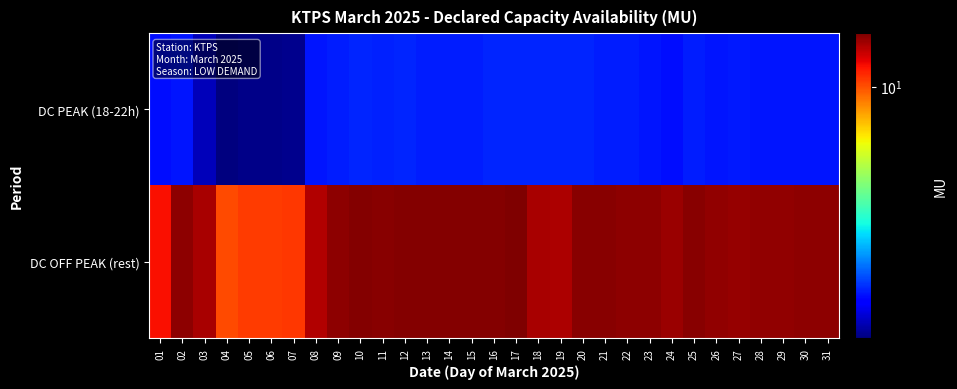

At which category does the chart reach its minimum across all series?

04